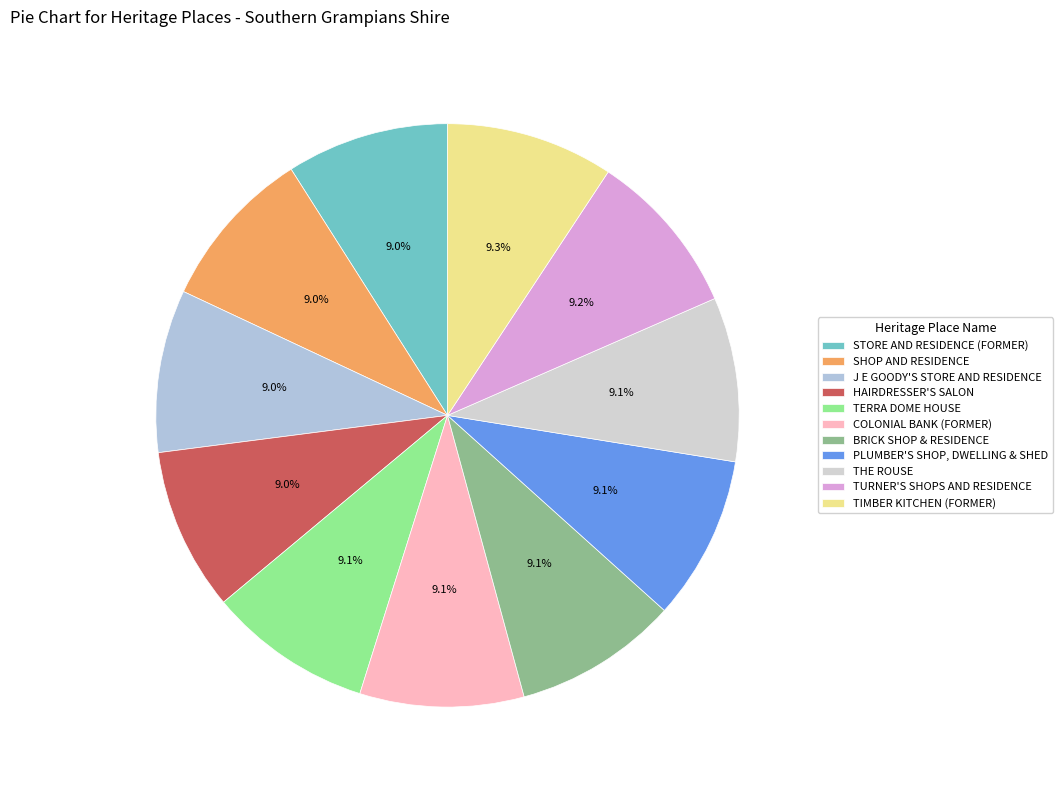

Is it true that TIMBER KITCHEN (FORMER) is 9% of the pie?

True